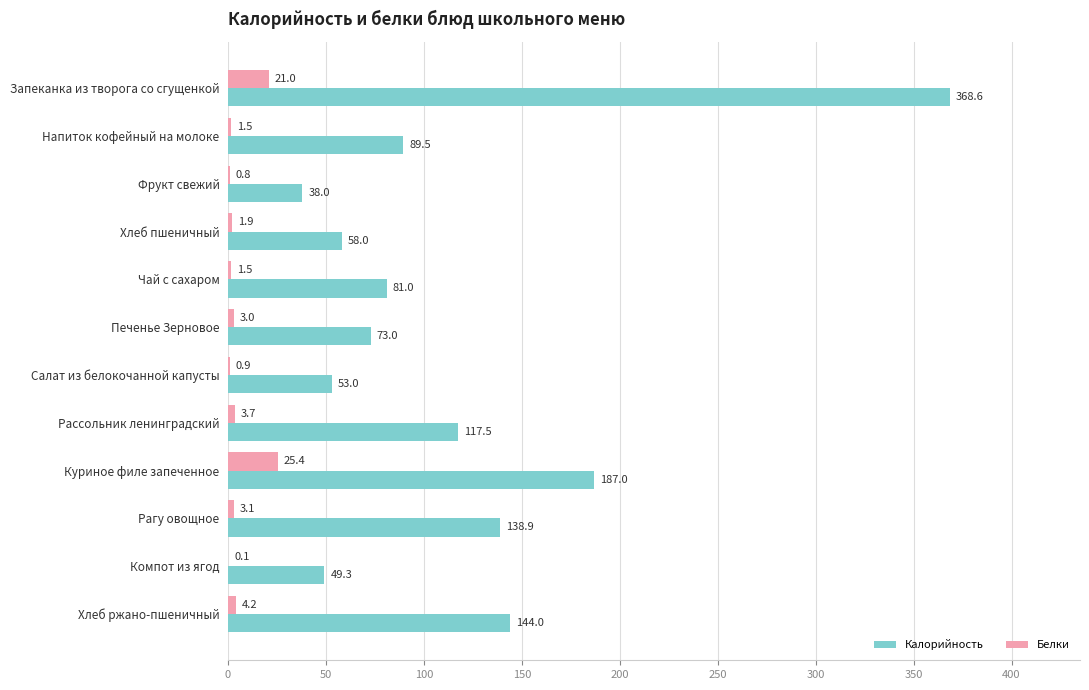

Between Напиток кофейный на молоке and Хлеб пшеничный, which series saw the biggest shift?

Калорийность